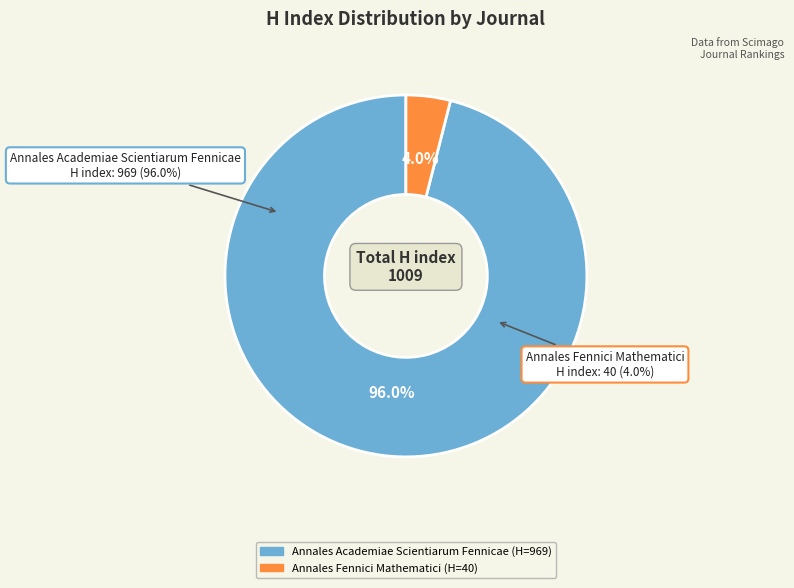

To the nearest percent, what percentage of the pie is Annales Academiae Scientiarum Fennicae?

96%